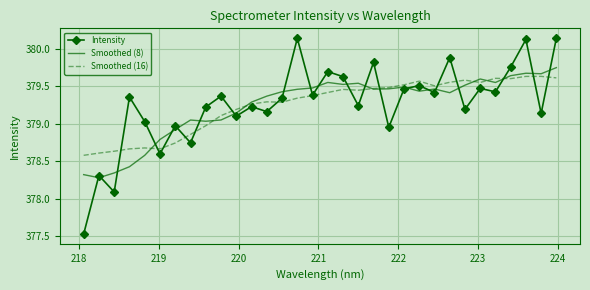

Which series has the widest spread of values?

Intensity